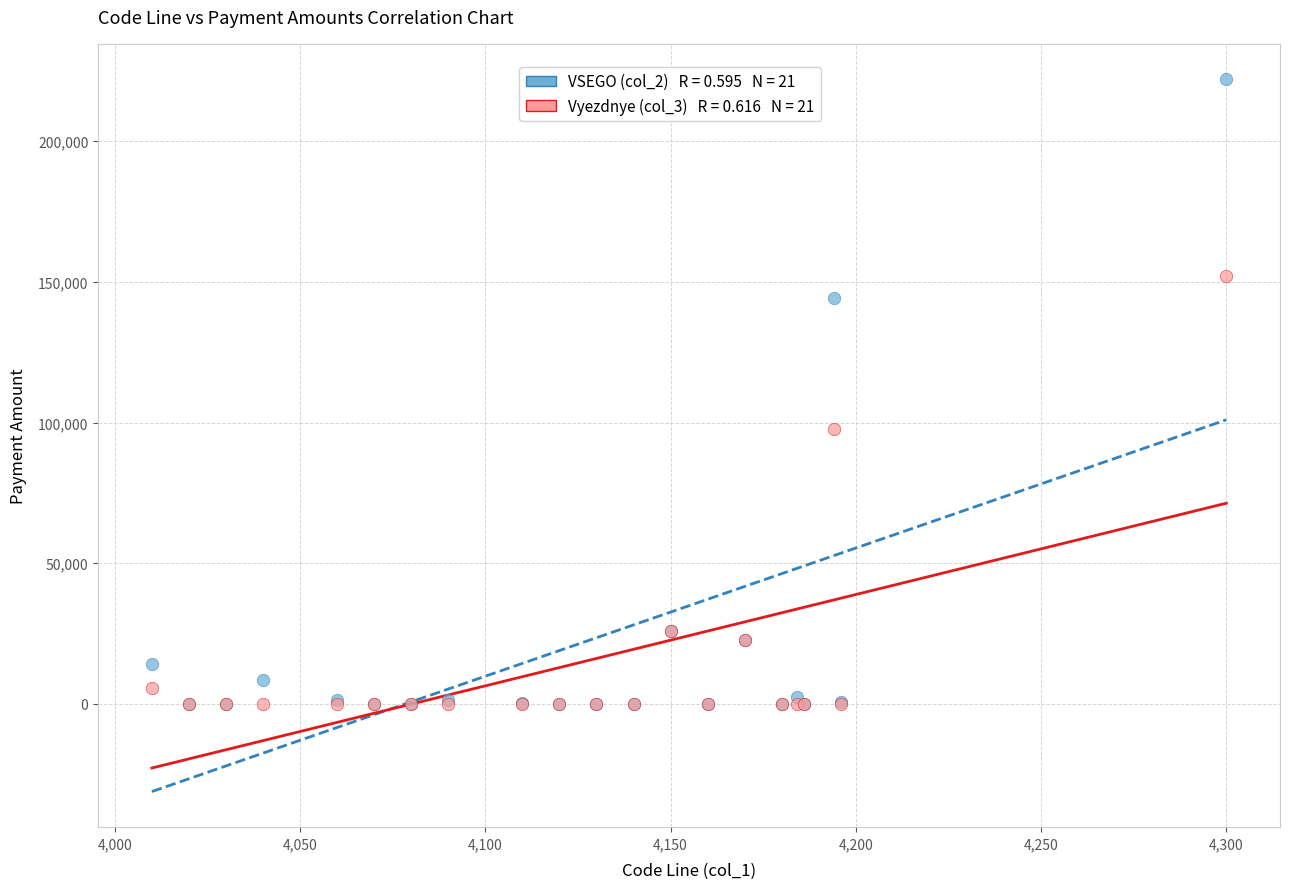

Across all series, what Y value is closest to 110950?

97531